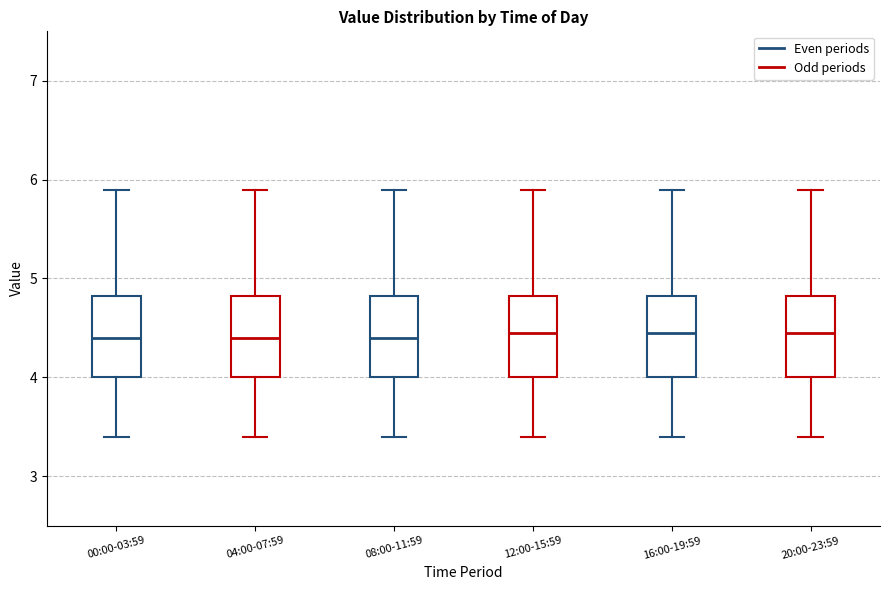

Reading left to right, transcribe this box plot: for each box, give where its median line is, the range the box spans, and where its two whiskers end, as read against the y-axis. The values are not printed on the chart, so give them approximately, as read against the axis.

00:00-03:59: median 4.4, box 4.0 to 4.8, whiskers 3.4 to 5.9
04:00-07:59: median 4.4, box 4.0 to 4.8, whiskers 3.4 to 5.9
08:00-11:59: median 4.4, box 4.0 to 4.8, whiskers 3.4 to 5.9
12:00-15:59: median 4.5, box 4.0 to 4.8, whiskers 3.4 to 5.9
16:00-19:59: median 4.5, box 4.0 to 4.8, whiskers 3.4 to 5.9
20:00-23:59: median 4.5, box 4.0 to 4.8, whiskers 3.4 to 5.9